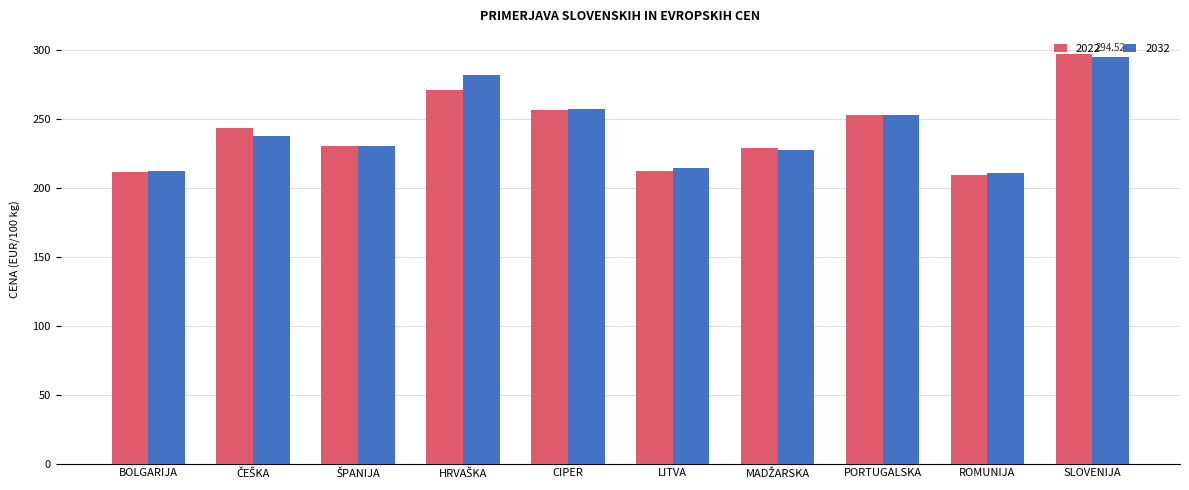

What is the difference between the maximum and minimum values in the 2022 series?

87.8